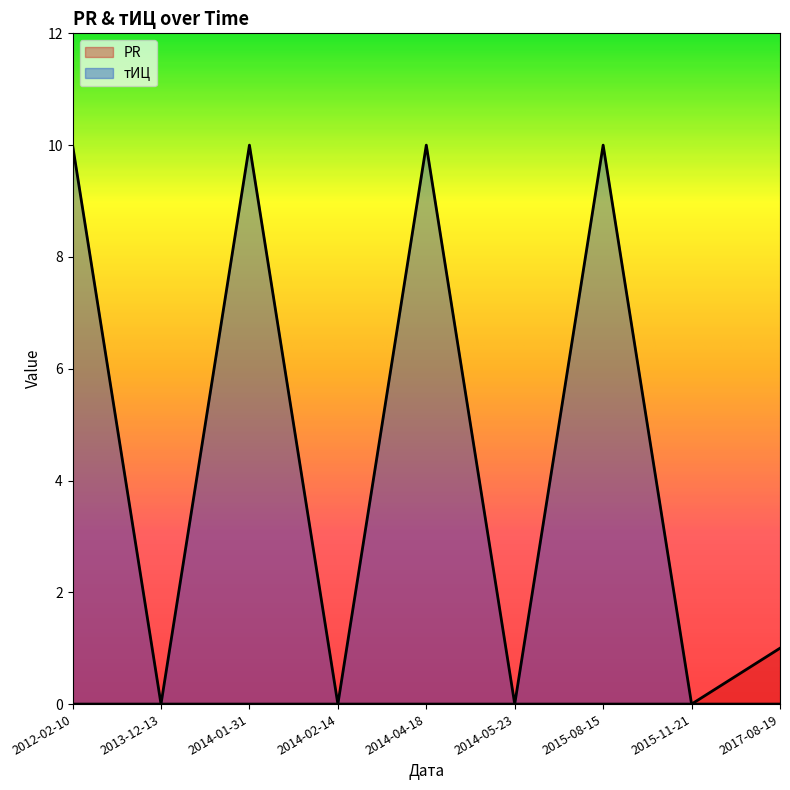

The value of PR at 2014-01-31 is 0. True or false?

True